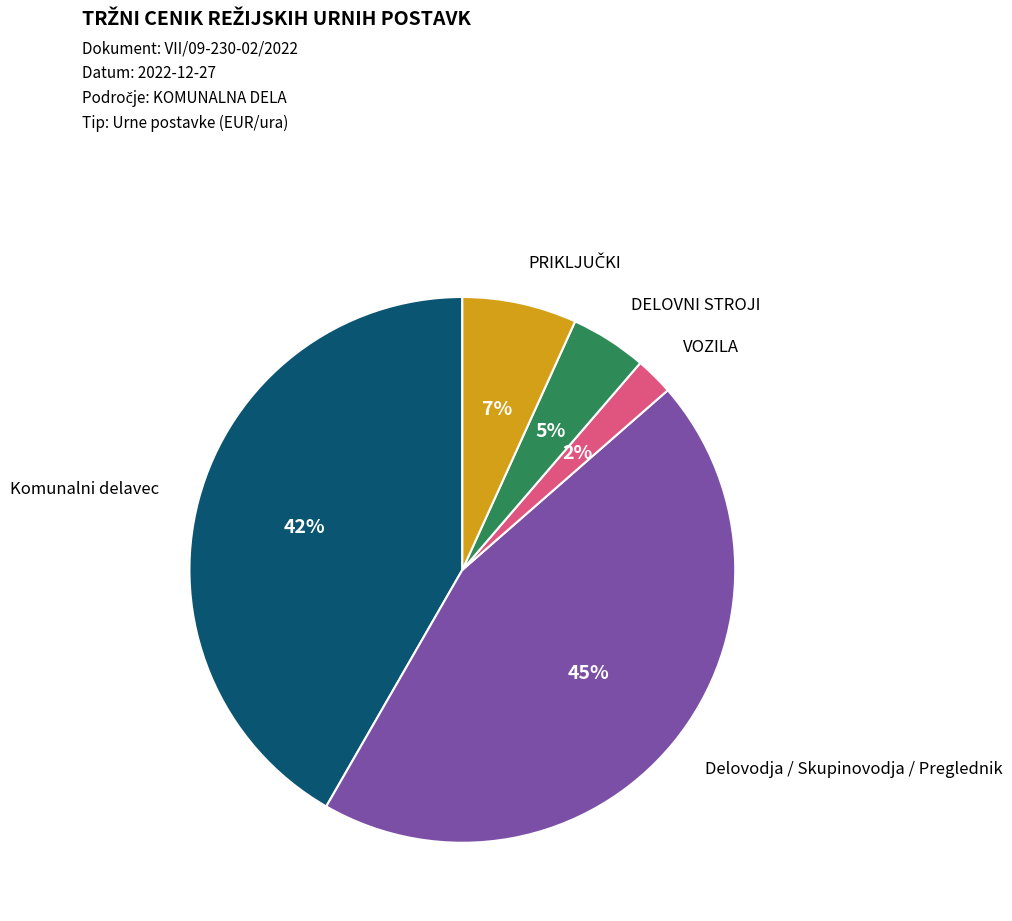

Which slice is the smallest?

VOZILA